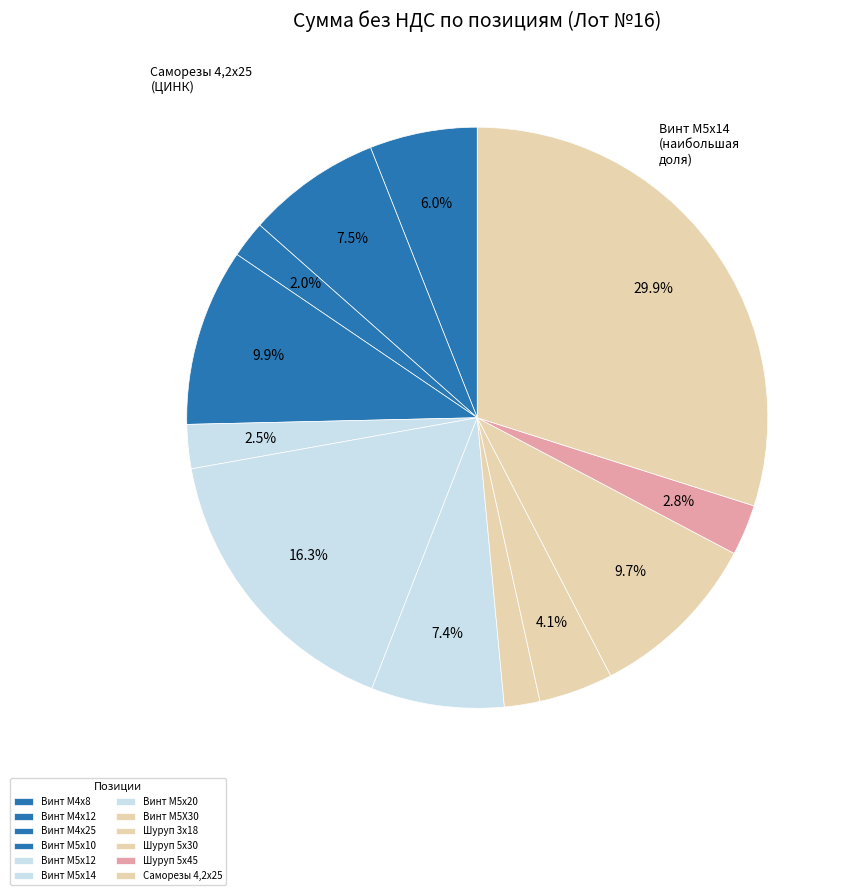

How many slices are in this pie chart?

12